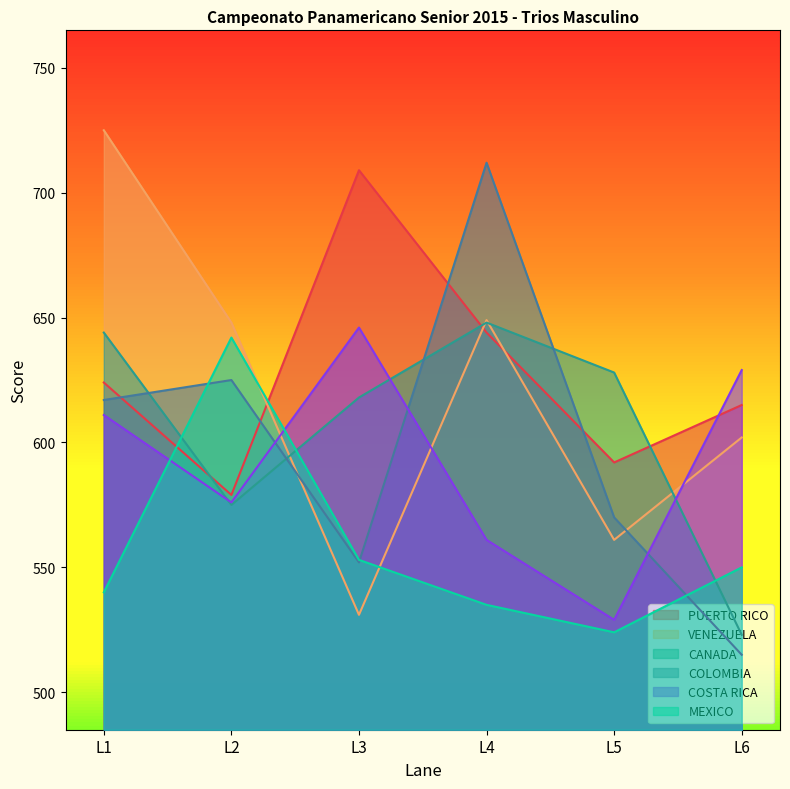

Reading right to left, list all the values displayed in this chart.

PUERTO RICO: L6=615	L5=592	L4=644	L3=709	L2=579	L1=624
VENEZUELA: L6=602	L5=561	L4=649	L3=531	L2=648	L1=725
CANADA: L6=523	L5=628	L4=648	L3=618	L2=575	L1=644
COLOMBIA: L6=515	L5=570	L4=712	L3=552	L2=625	L1=617
COSTA RICA: L6=629	L5=529	L4=561	L3=646	L2=576	L1=611
MEXICO: L6=550	L5=524	L4=535	L3=553	L2=642	L1=540